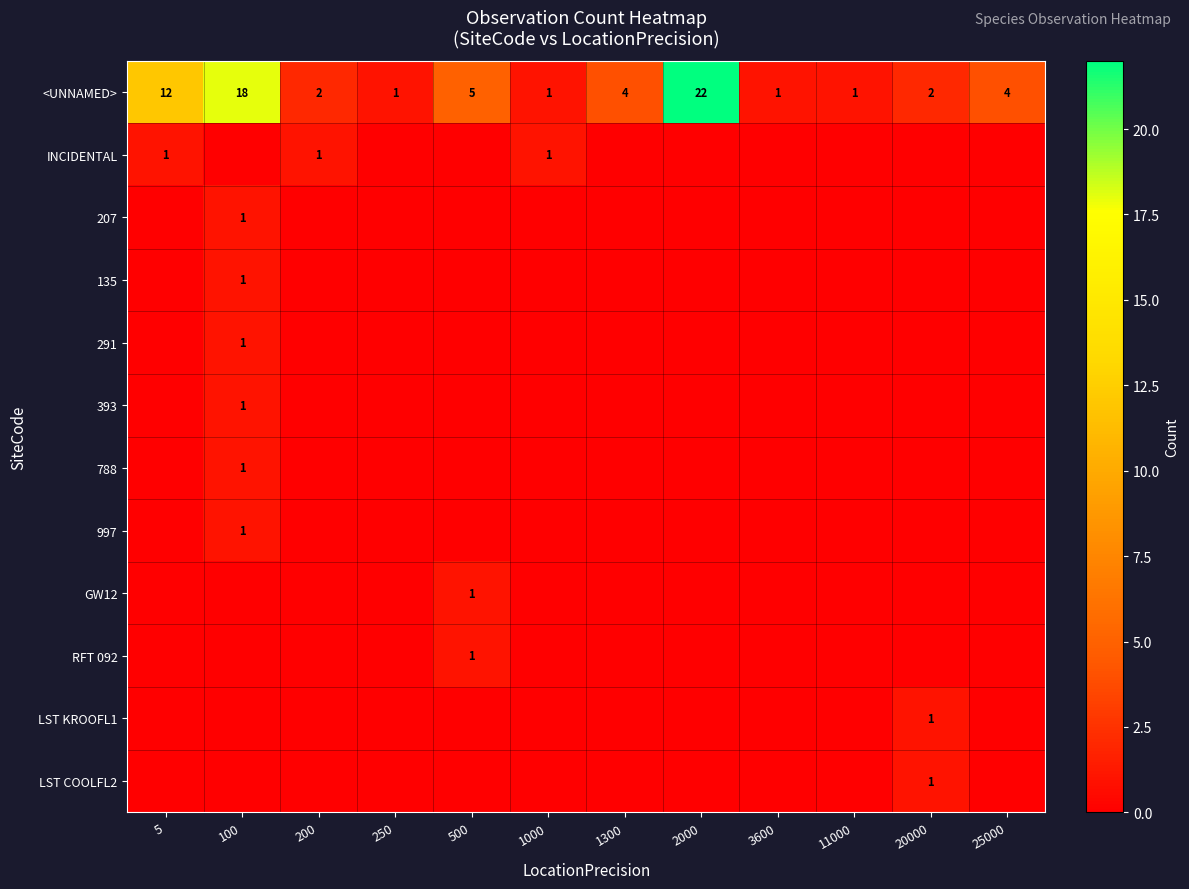

What is the maximum value for <UNNAMED>?

22